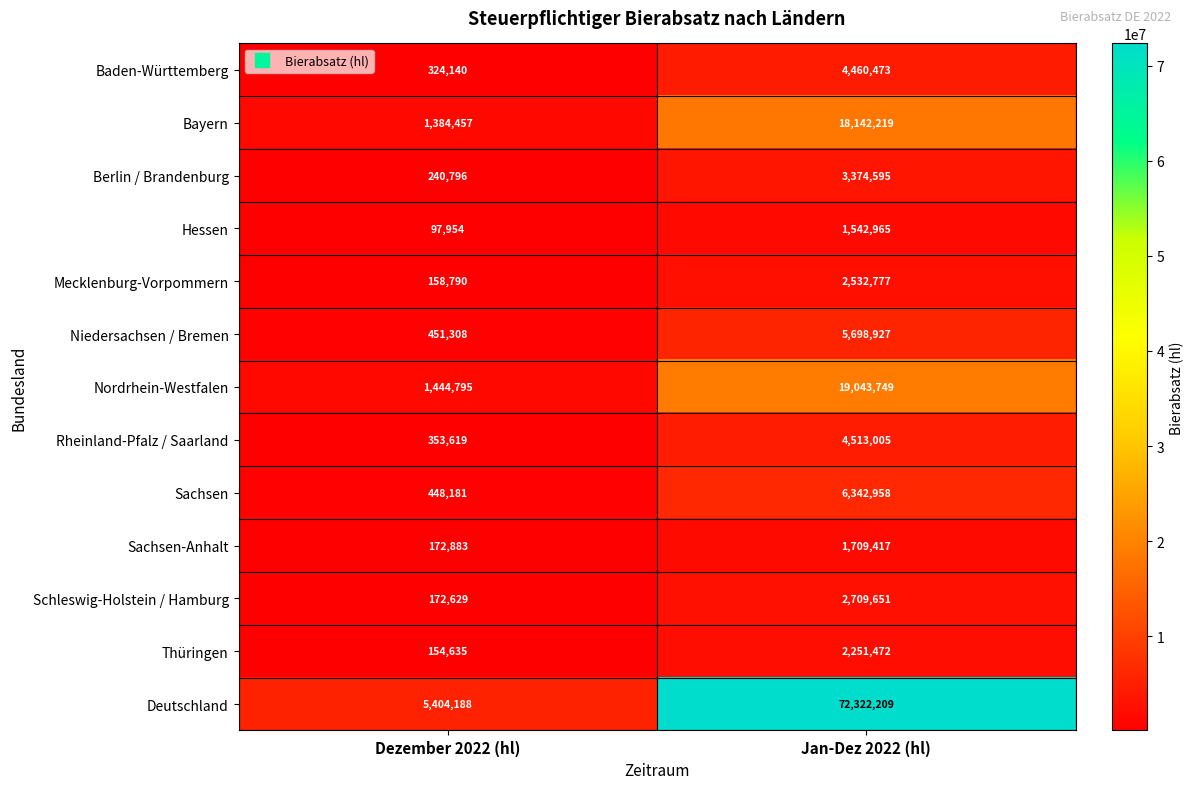

Count the number of data series in this chart.

13